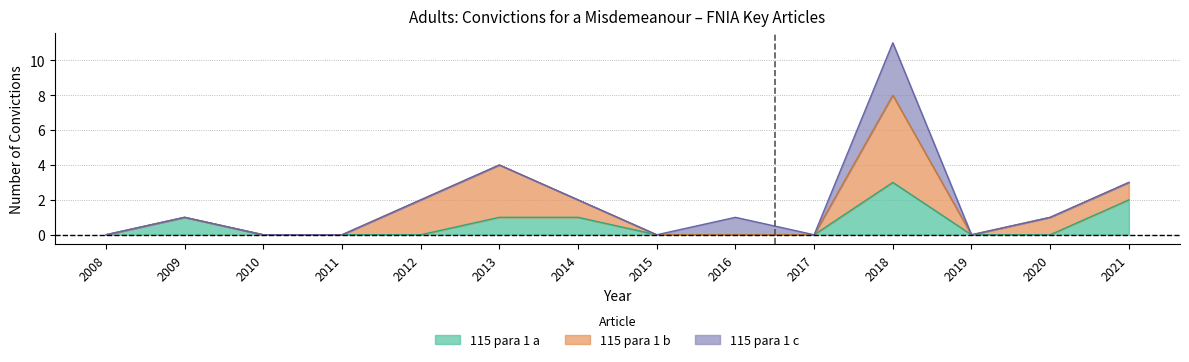

At which label does 115 para 1 c reach its minimum?

2008